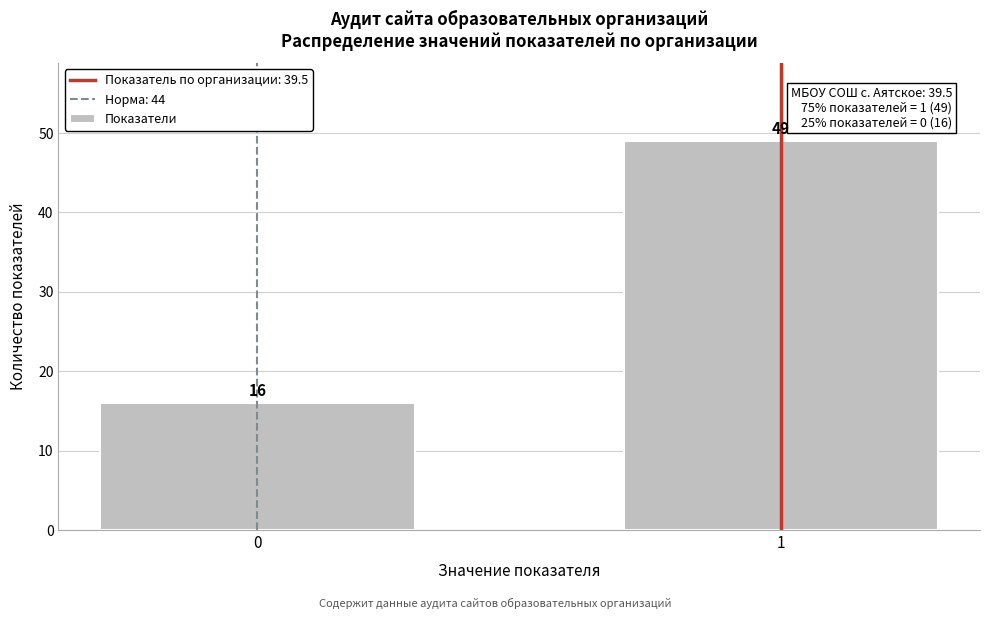

Reading right to left, transcribe all the data shown in this chart.

49	16